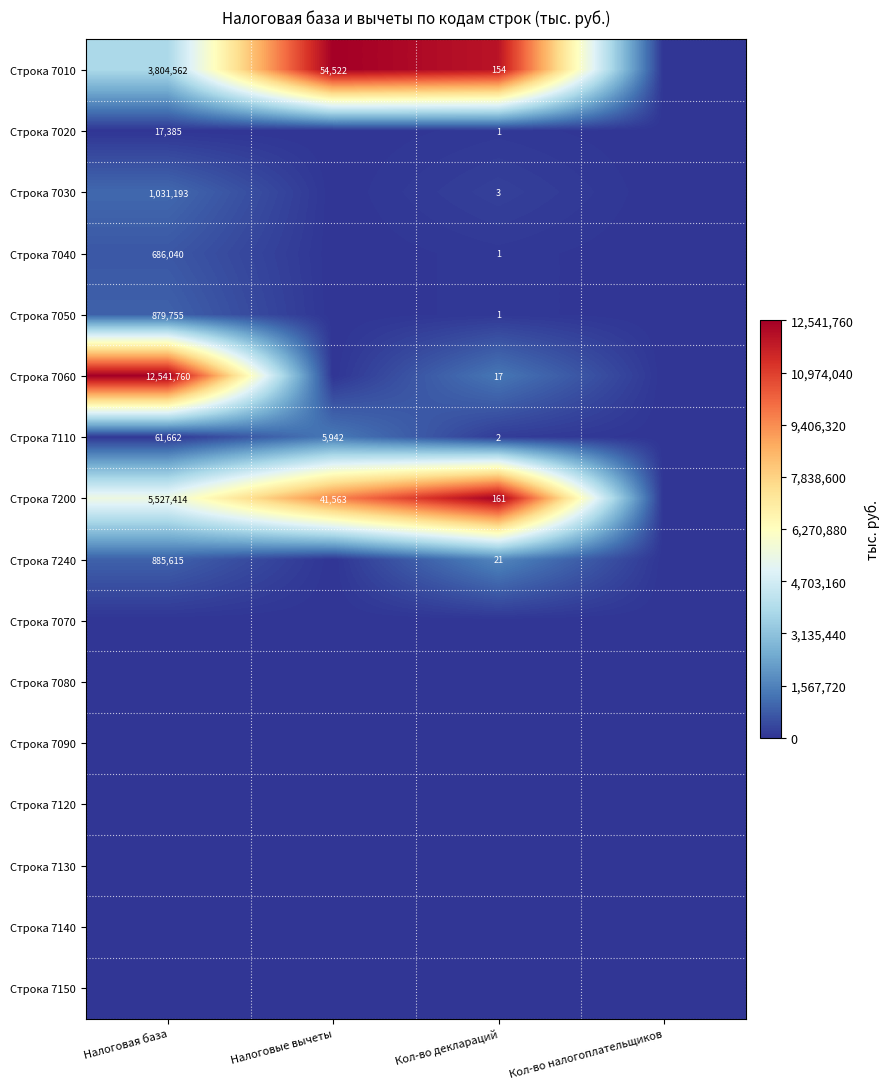

True or false: Строка 7240 has a value of 21 at Кол-во деклараций.

True